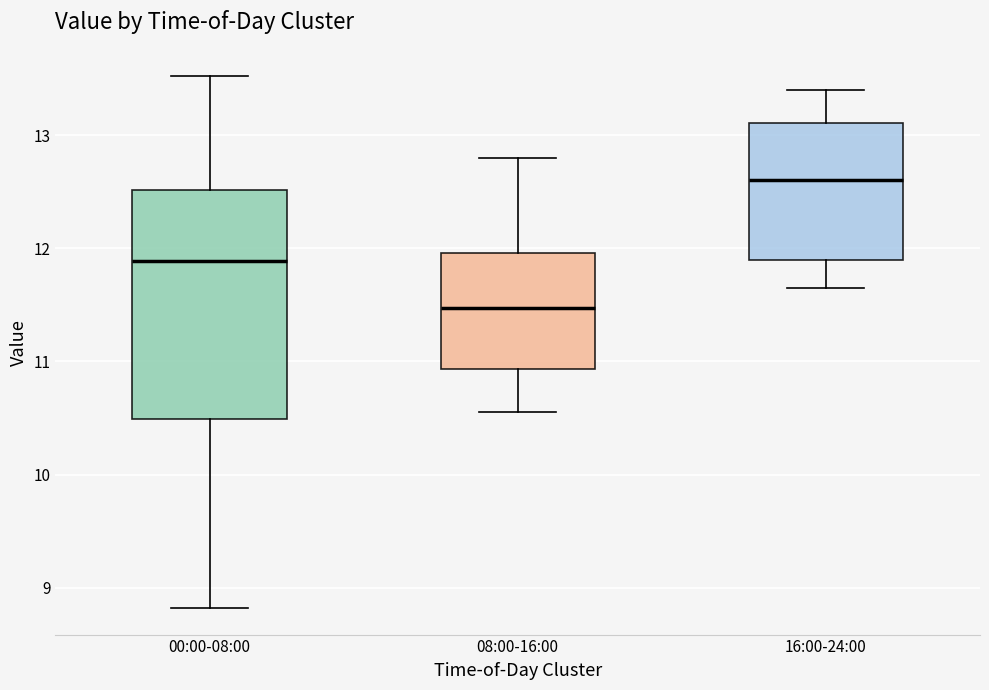

Reading left to right, transcribe this box plot: for each box, give where its median line is, the range the box spans, and where its two whiskers end, as read against the y-axis. The values are not printed on the chart, so give them approximately, as read against the axis.

00:00-08:00: median 11.9, box 10.5 to 12.5, whiskers 8.8 to 13.5
08:00-16:00: median 11.5, box 10.9 to 12.0, whiskers 10.6 to 12.8
16:00-24:00: median 12.6, box 11.9 to 13.1, whiskers 11.7 to 13.4